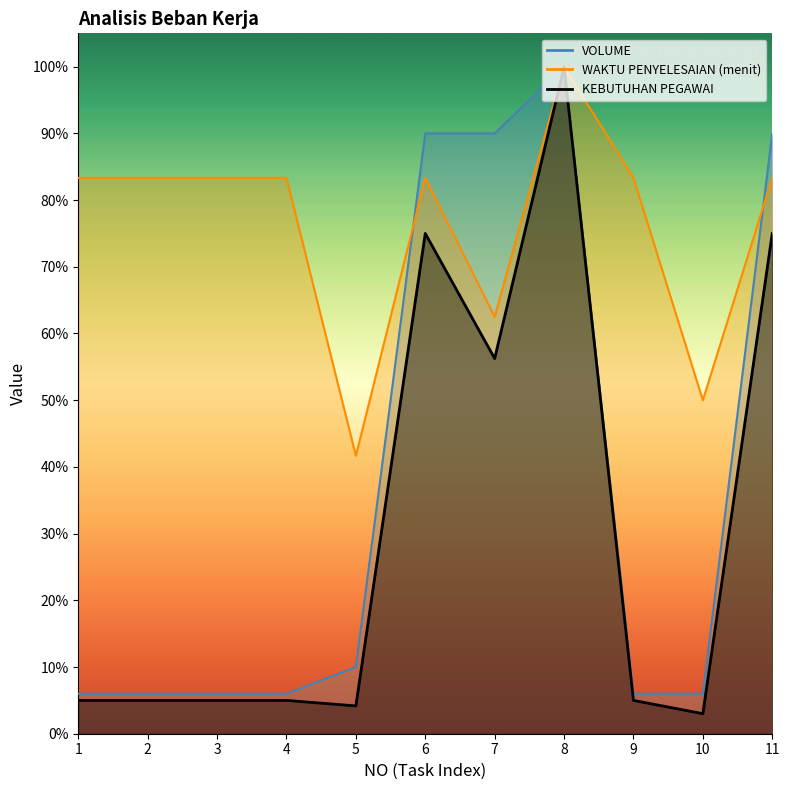

True or false: VOLUME has a value of 0.5 at 11.

False